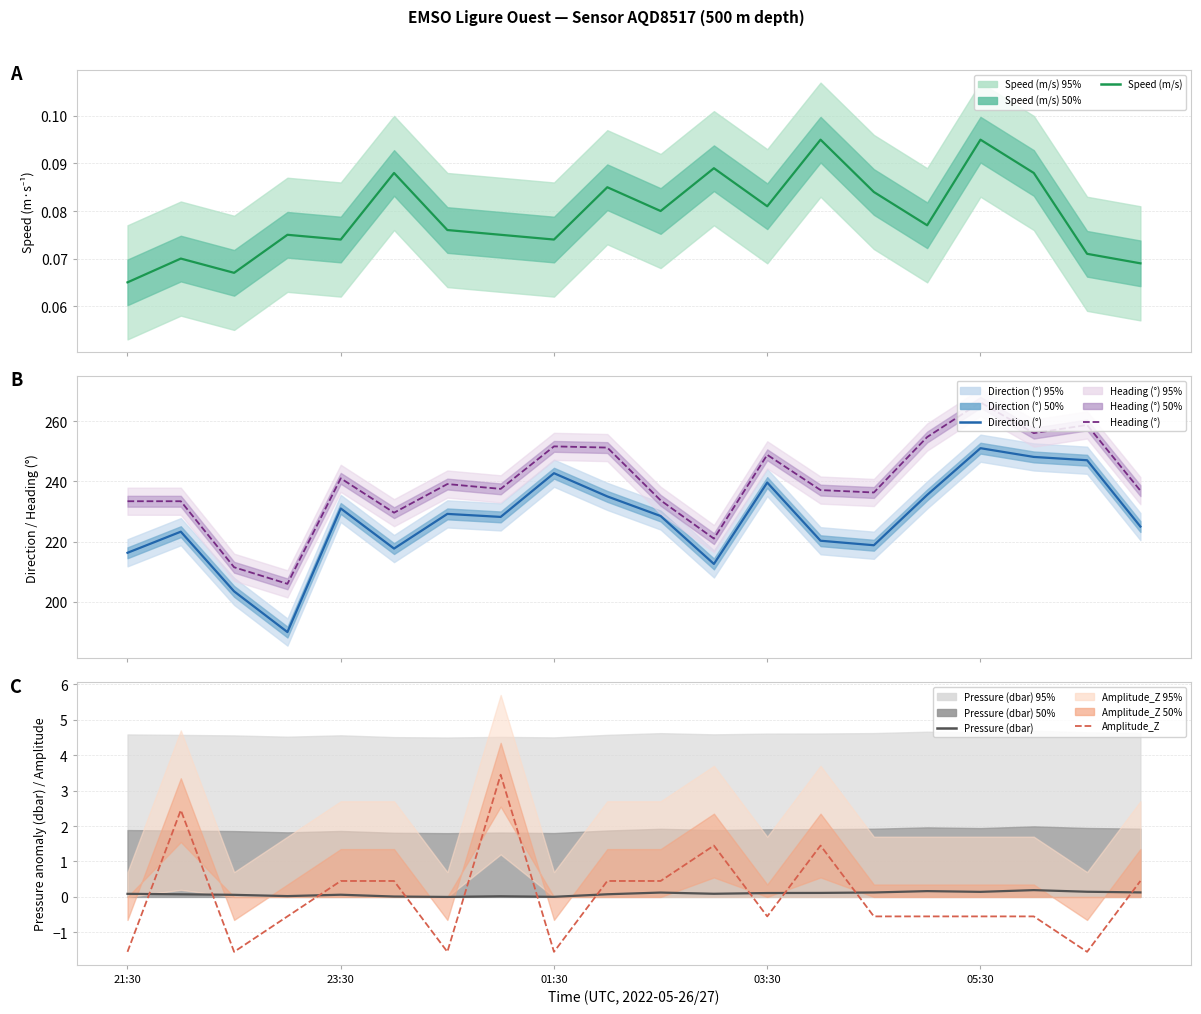

How many data points in Amplitude_Z are above 0?

9